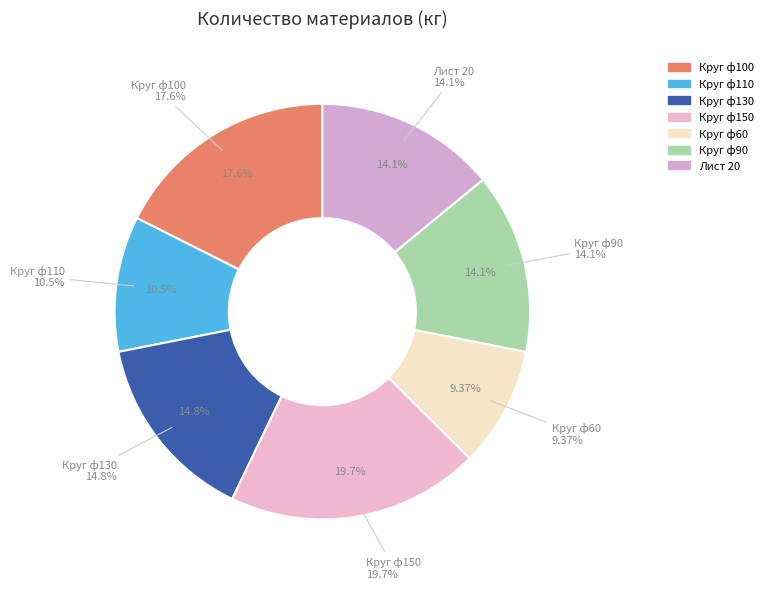

To the nearest percent, what is the average slice percentage?

14%